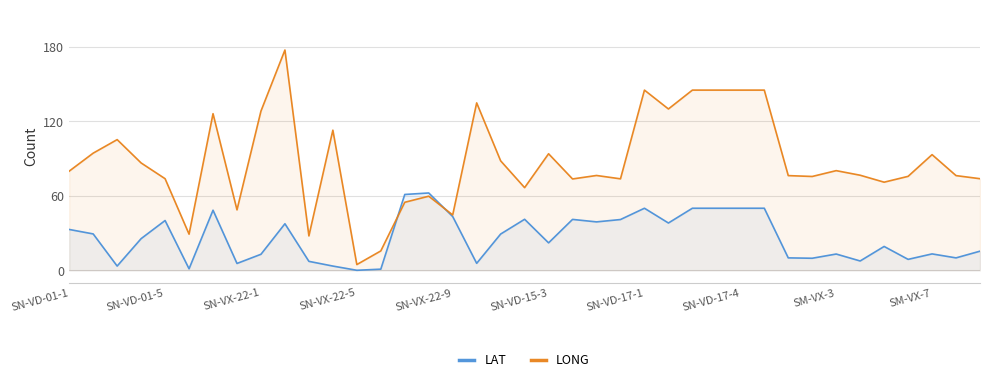

How many data points does each series have?

39